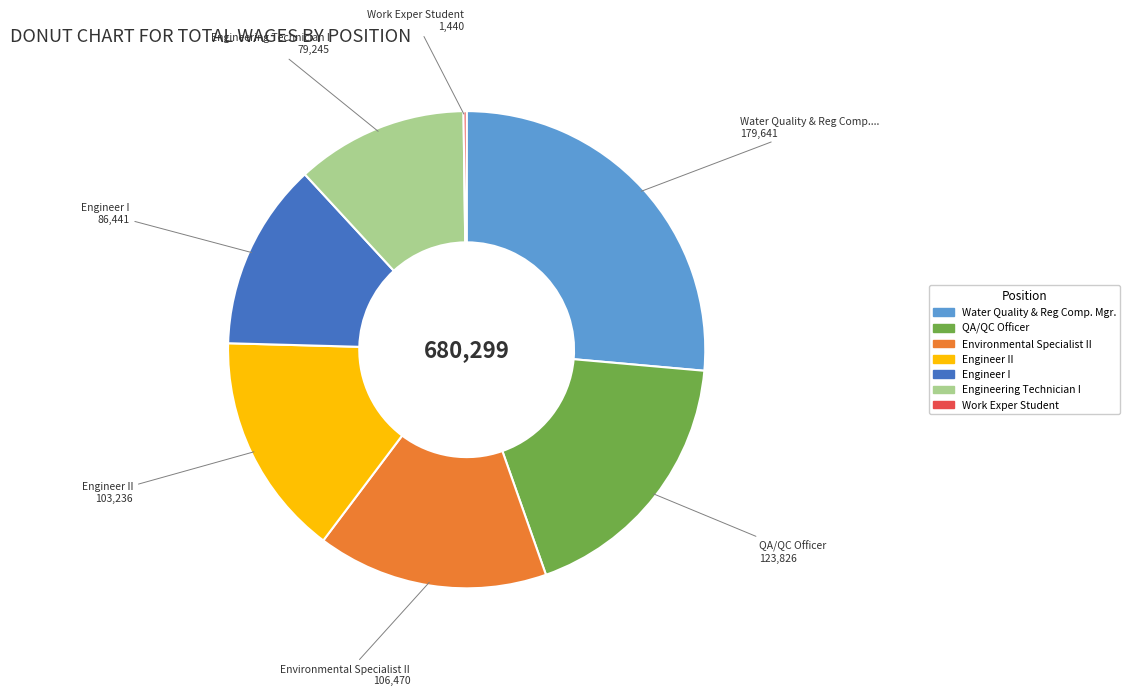

Does any single category account for the majority?

No